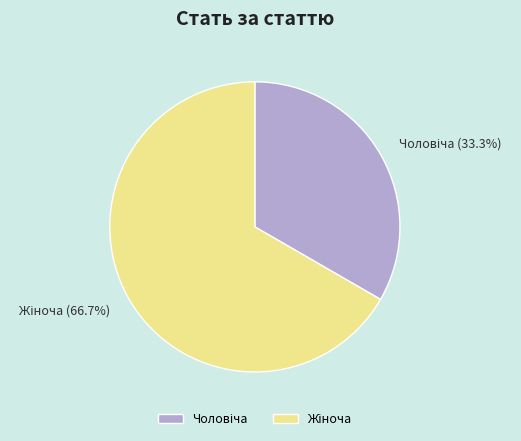

Is there any slice that represents more than half of the pie?

Yes